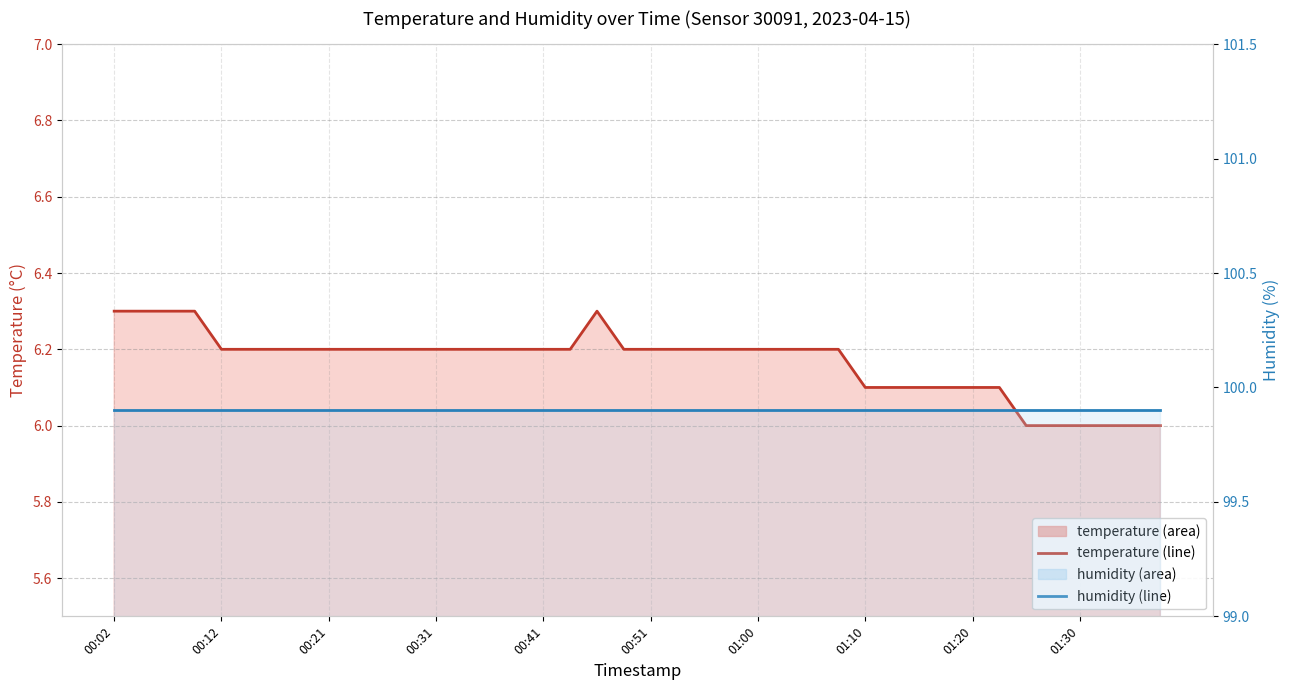

List the labels in order of humidity value, largest first.

00:02, 00:12, 00:21, 00:31, 00:41, 00:51, 01:00, 01:10, 01:20, 01:30, 10, 11, 12, 13, 14, 15, 16, 17, 18, 19, 20, 21, 22, 23, 24, 25, 26, 27, 28, 29, 30, 31, 32, 33, 34, 35, 36, 37, 38, 39